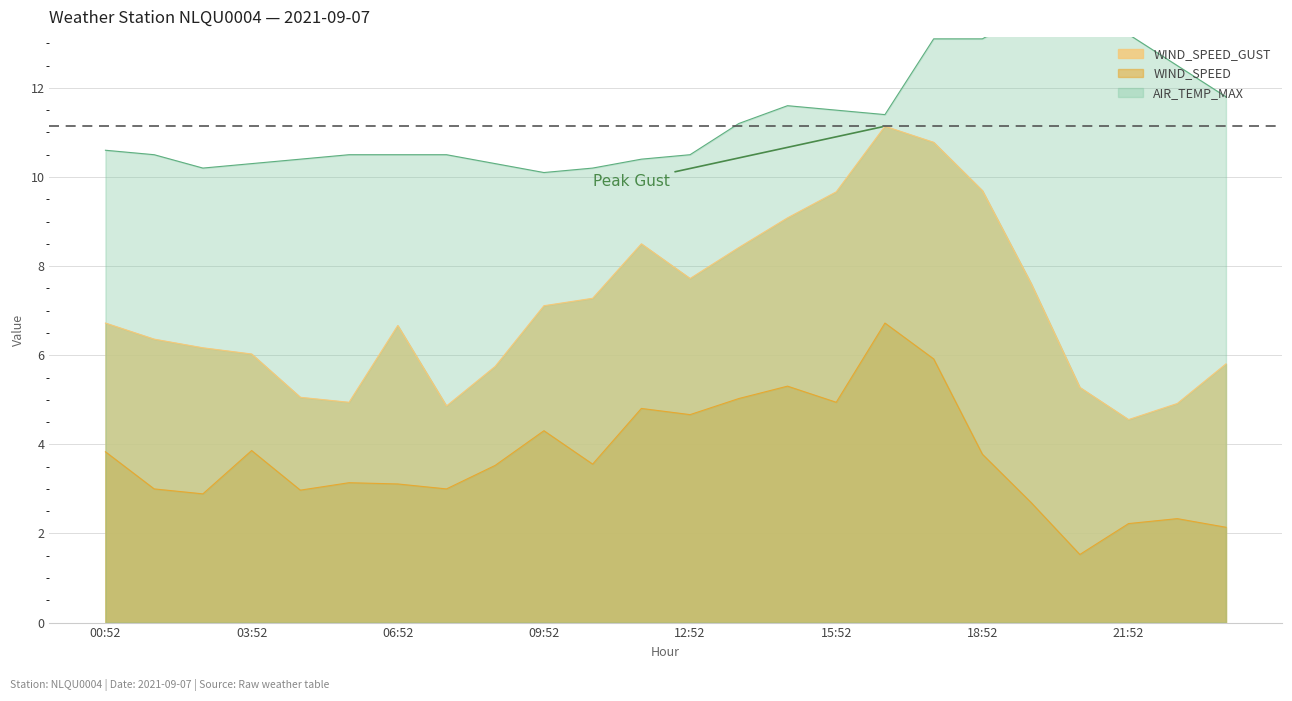

What is the label of the 20th point from the left?

19:52